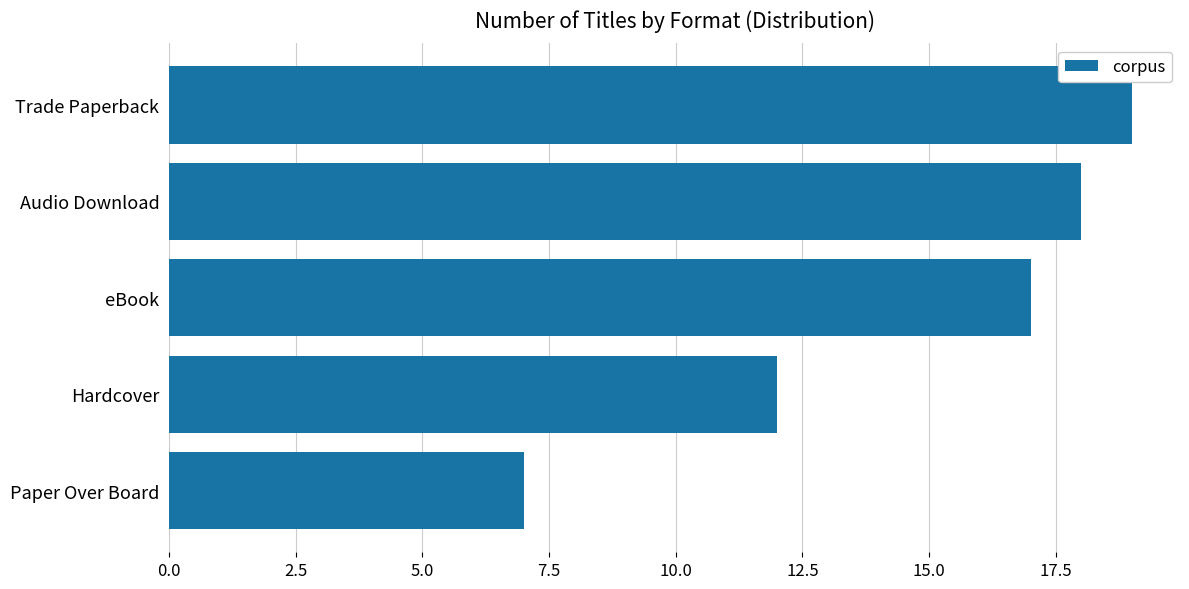

Is it true that the value at eBook is 17?

True